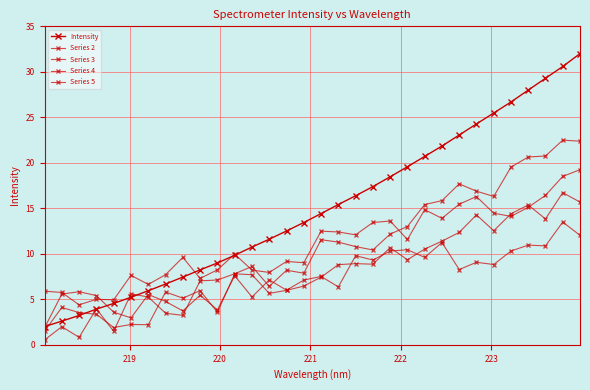

How many lines are shown in the chart?

5